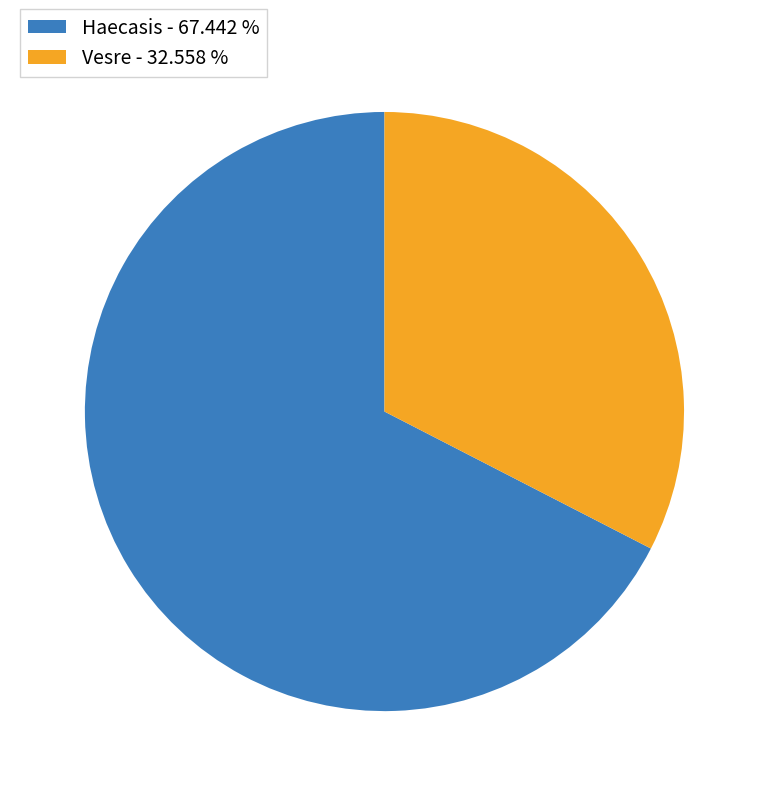

Is there any slice that represents more than half of the pie?

Yes